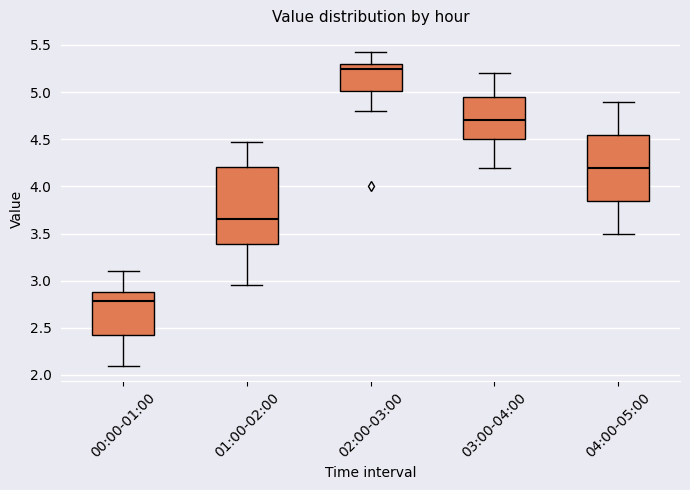

Where does the upper whisker of the box for 04:00-05:00 end on the y-axis? The values are not printed on the chart, so give them approximately, as read against the axis.

4.90